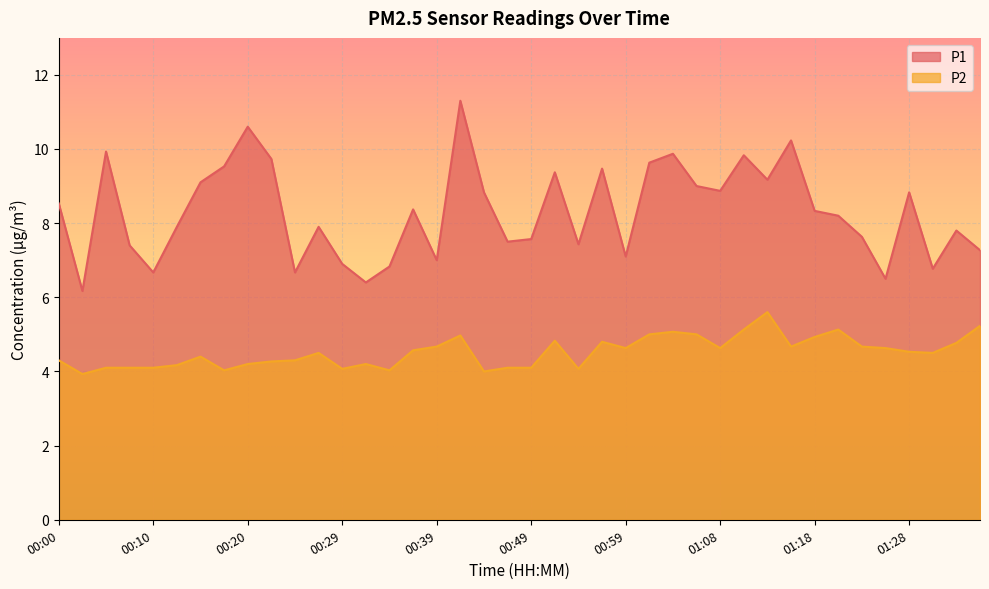

Which series has the largest range (max minus min)?

P1